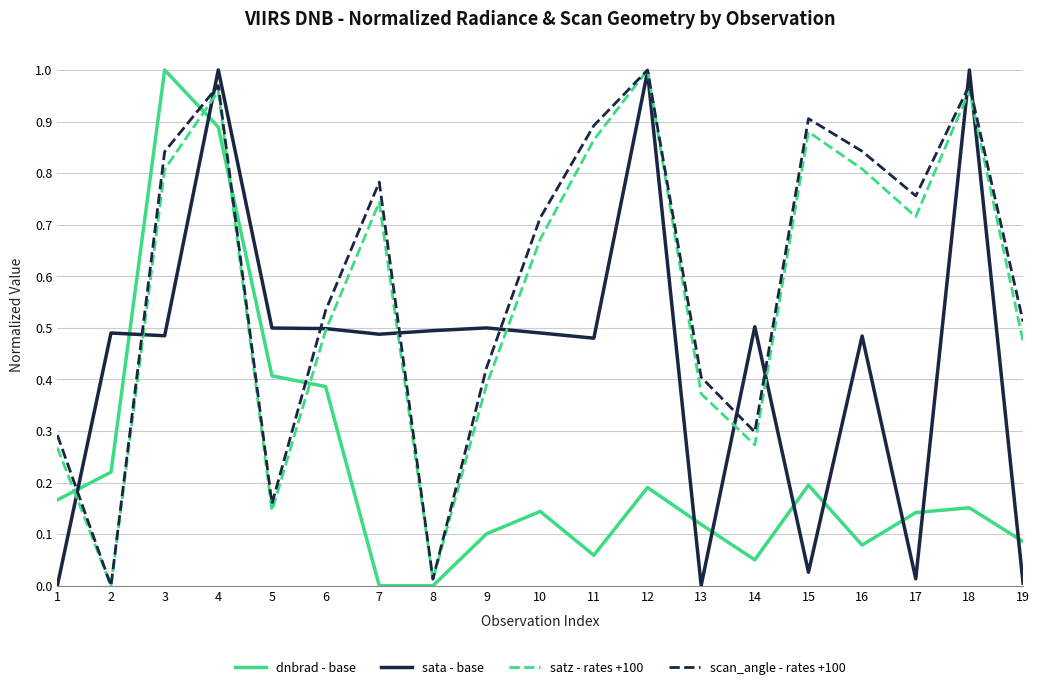

Between 10 and 17, which series saw the biggest shift?

sata - base